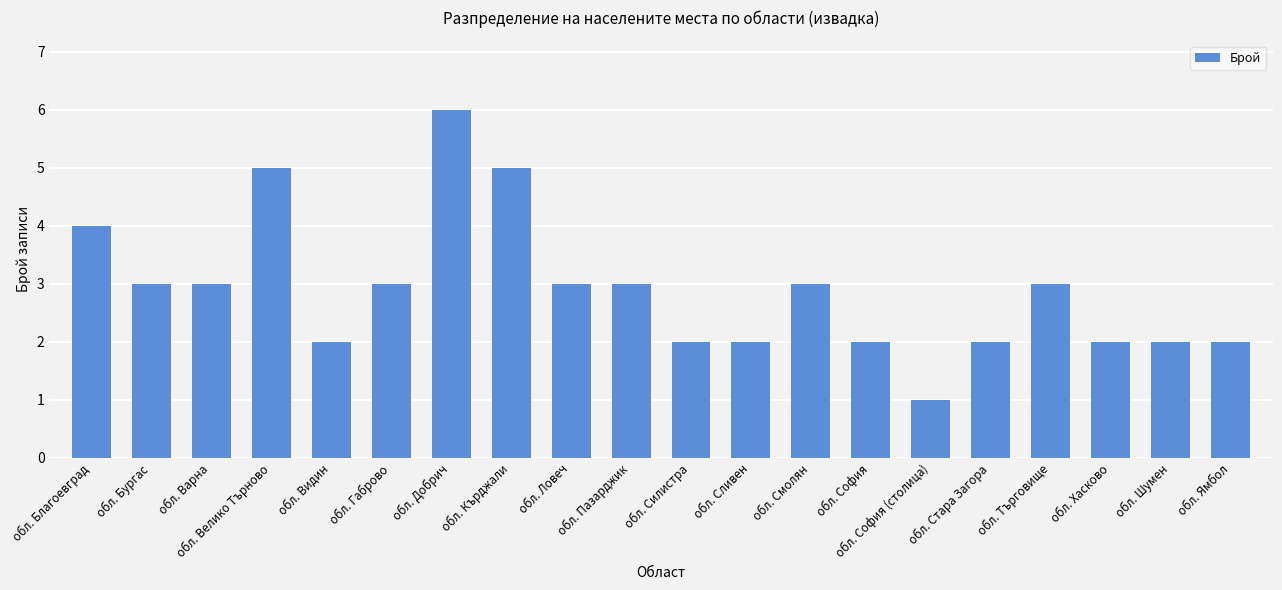

At which category does the chart reach its minimum across all series?

обл. София (столица)